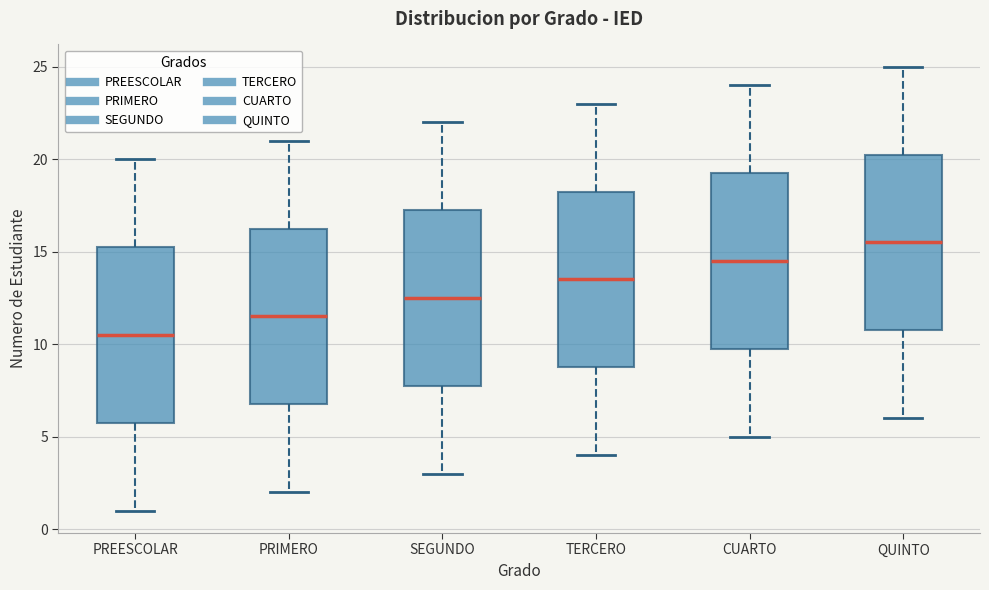

Reading left to right, read every box against the y-axis: the position of its median line, the range the box covers, and the ends of its whiskers. The values are not printed on the chart, so give them approximately, as read against the axis.

PREESCOLAR: median 10.5, box 6.0 to 15.5, whiskers 1.0 to 20.0
PRIMERO: median 11.5, box 7.0 to 16.5, whiskers 2.0 to 21.0
SEGUNDO: median 12.5, box 8.0 to 17.5, whiskers 3.0 to 22.0
TERCERO: median 13.5, box 9.0 to 18.5, whiskers 4.0 to 23.0
CUARTO: median 14.5, box 10.0 to 19.5, whiskers 5.0 to 24.0
QUINTO: median 15.5, box 11.0 to 20.5, whiskers 6.0 to 25.0